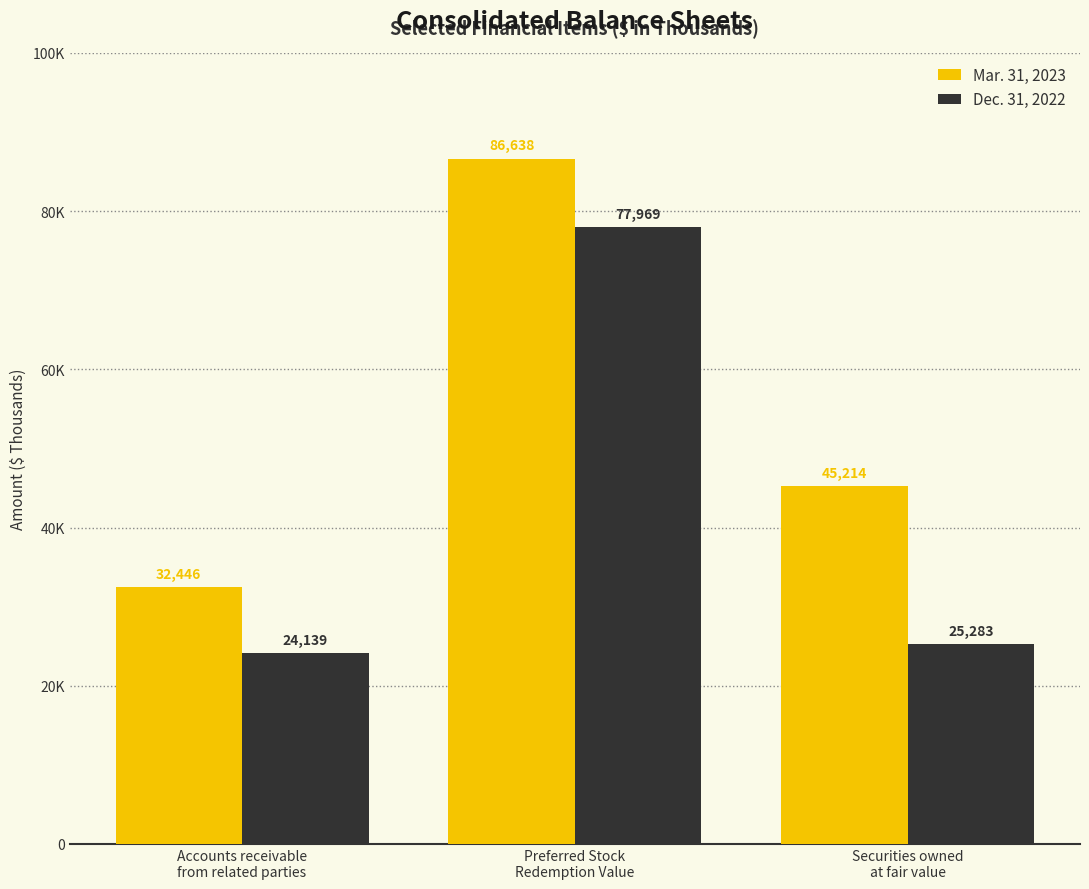

List the series in order of their overall mean, lowest first.

Dec. 31, 2022, Mar. 31, 2023